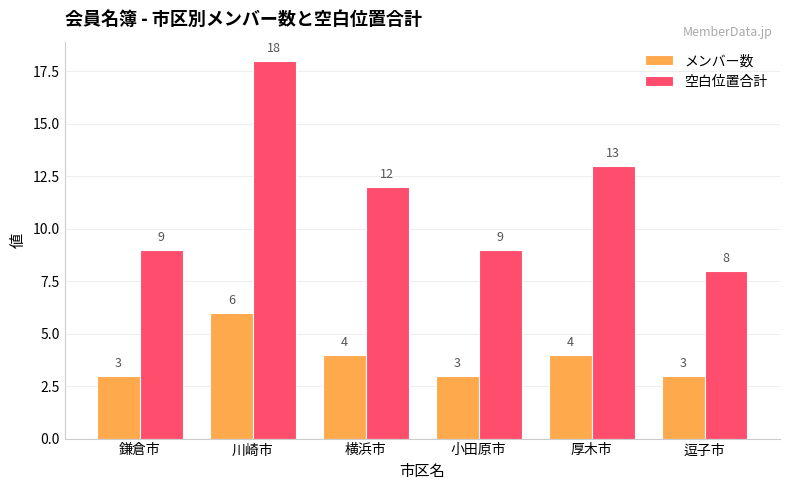

Where does the 空白位置合計 series first go above 12?

川崎市